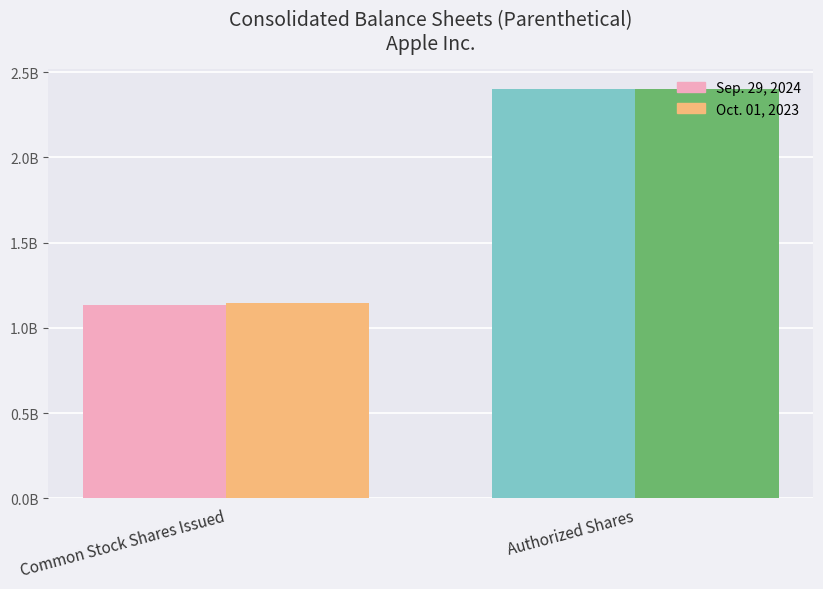

Between Authorized Shares and Common Stock Shares Issued, which is larger?

Authorized Shares